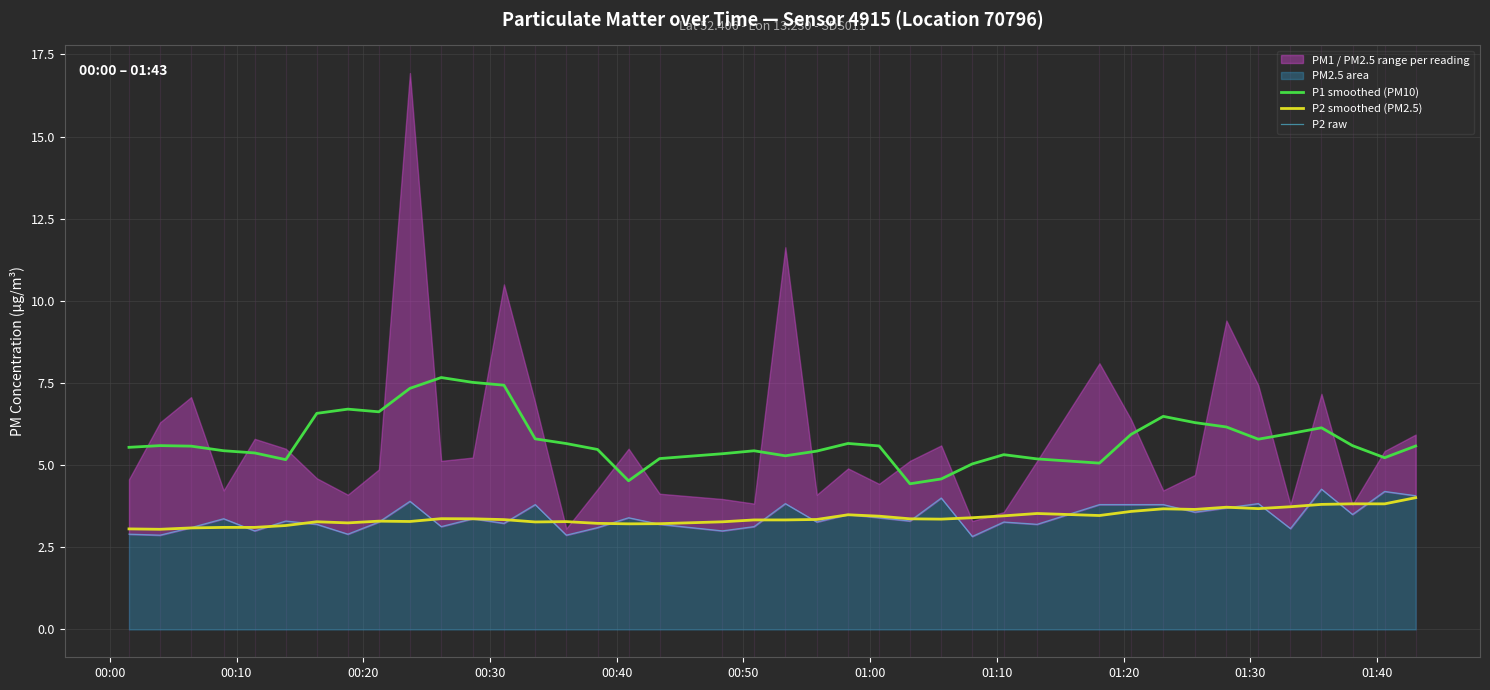

True or false: P2 smoothed (PM2.5) and P1 smoothed (PM10) cross at least once.

False